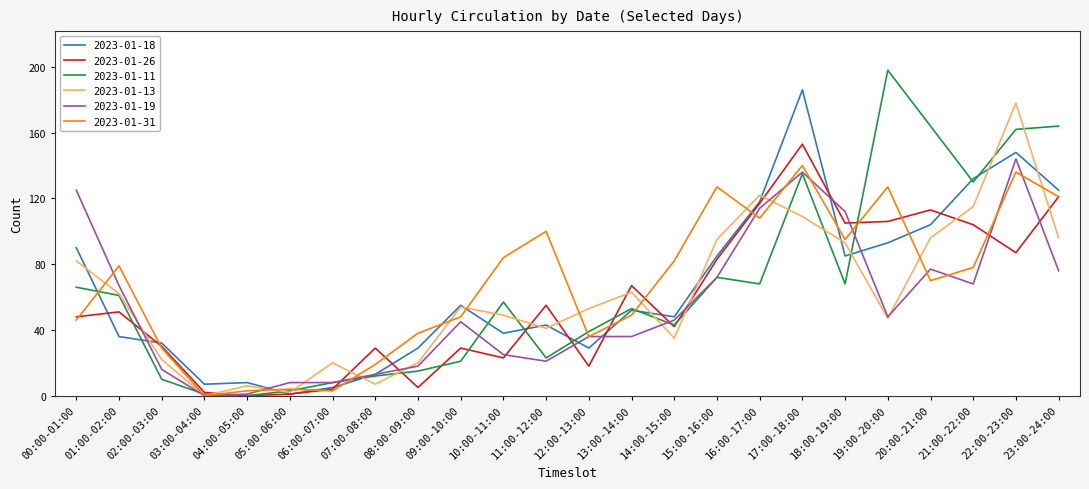

The value of 2023-01-11 at 00:00-01:00 is 93. True or false?

False